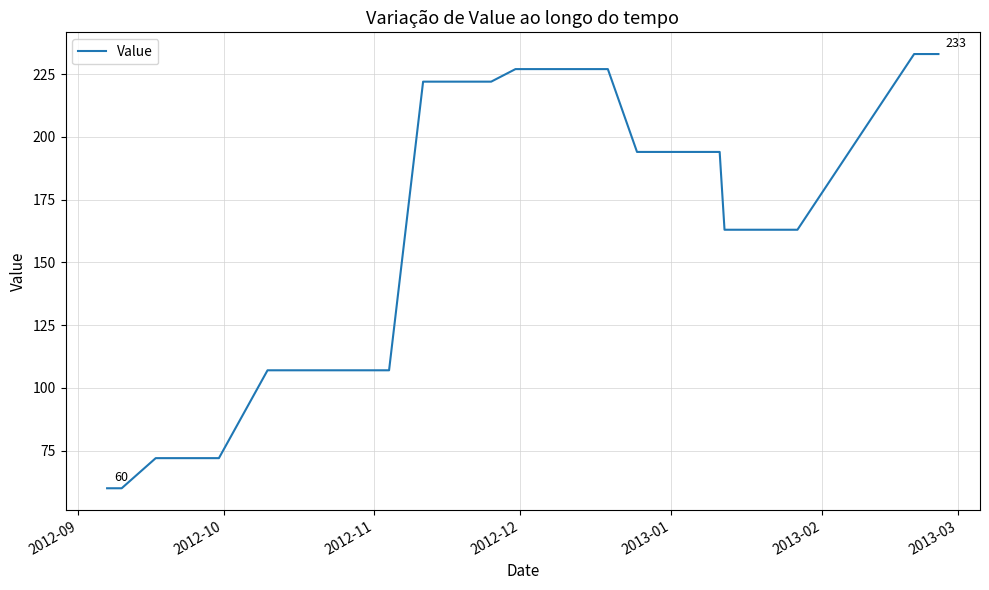

What is the maximum value shown in the chart?

233